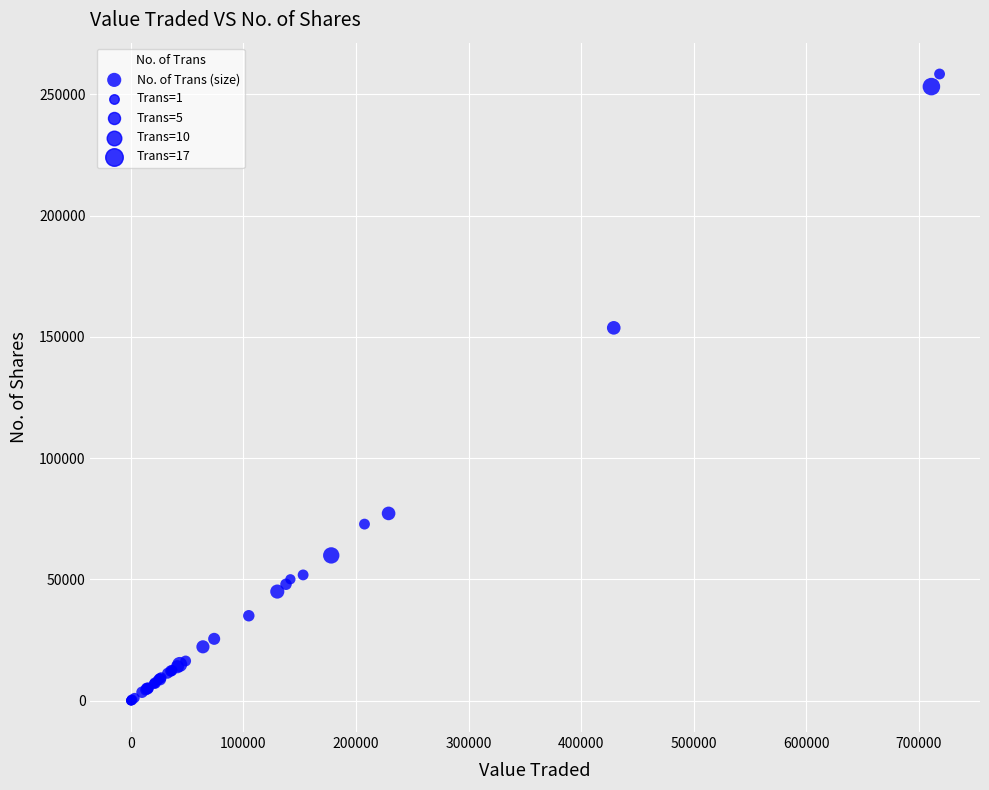

What Y value in the scatter plot is closest to 129205?

153741